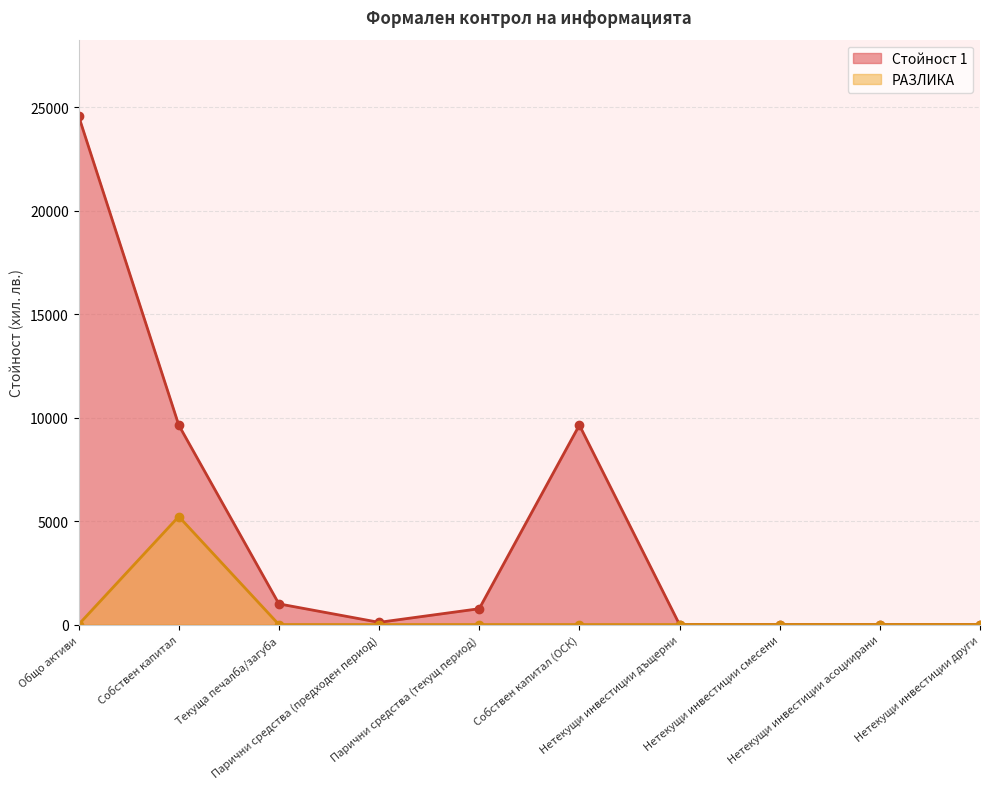

At how many categories does at least one series exceed 938?

4